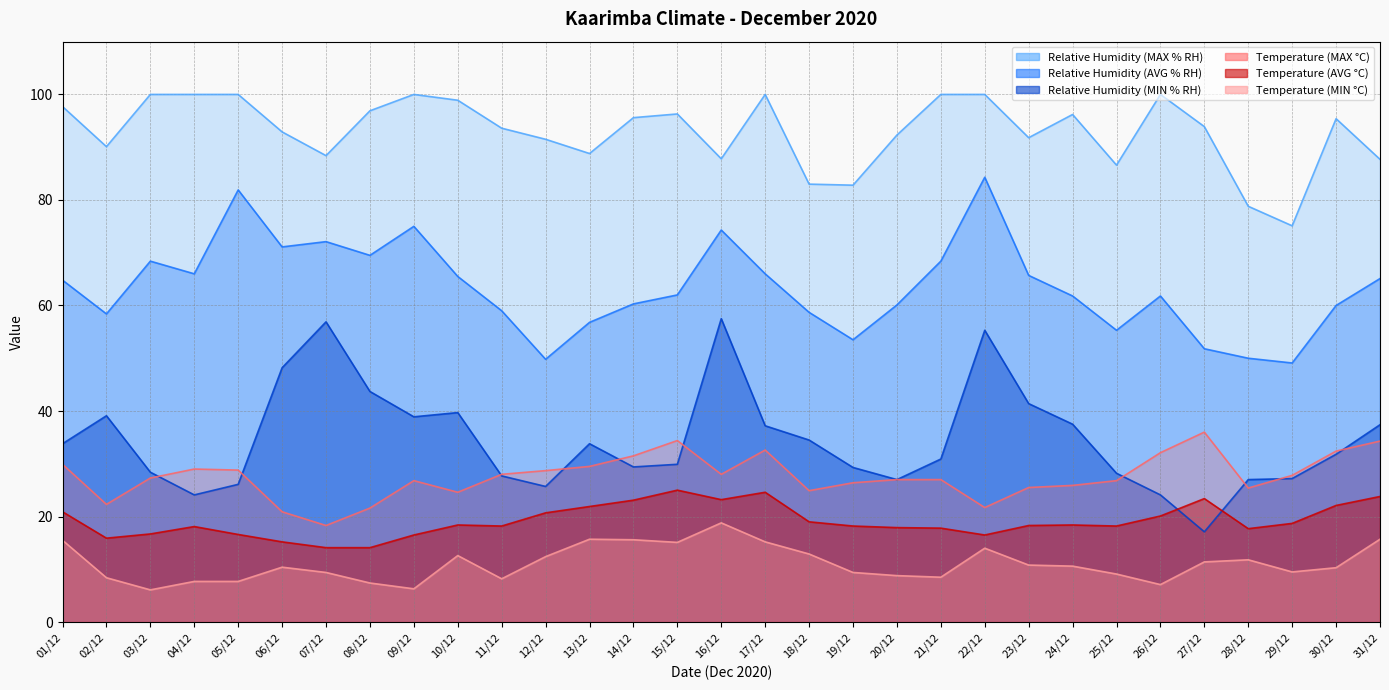

The Relative Humidity (MIN % RH) series shows 28.4 at 03/12. True or false?

True